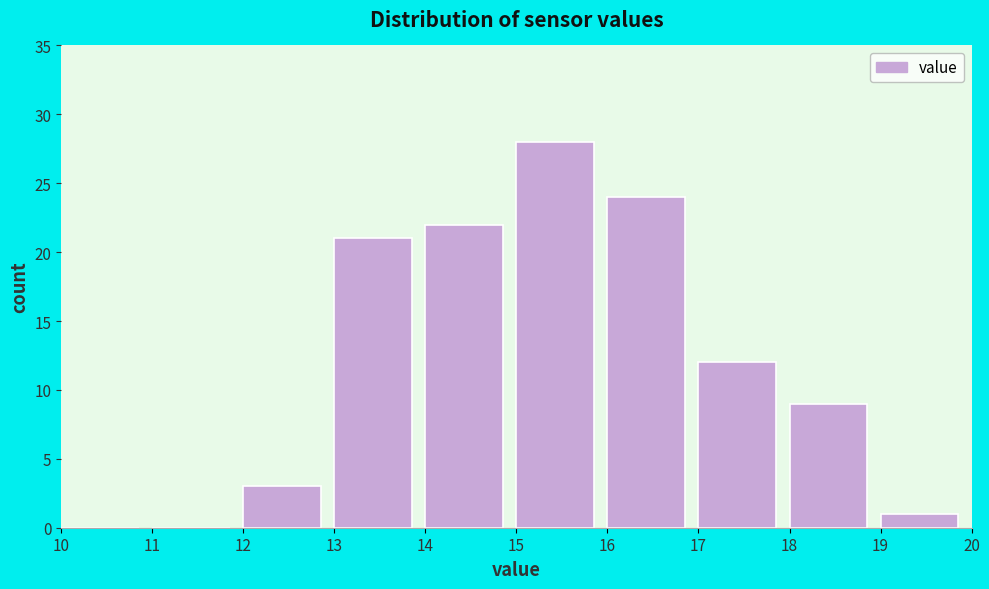

Over which range of the x-axis is the bar tallest?

15 to 16